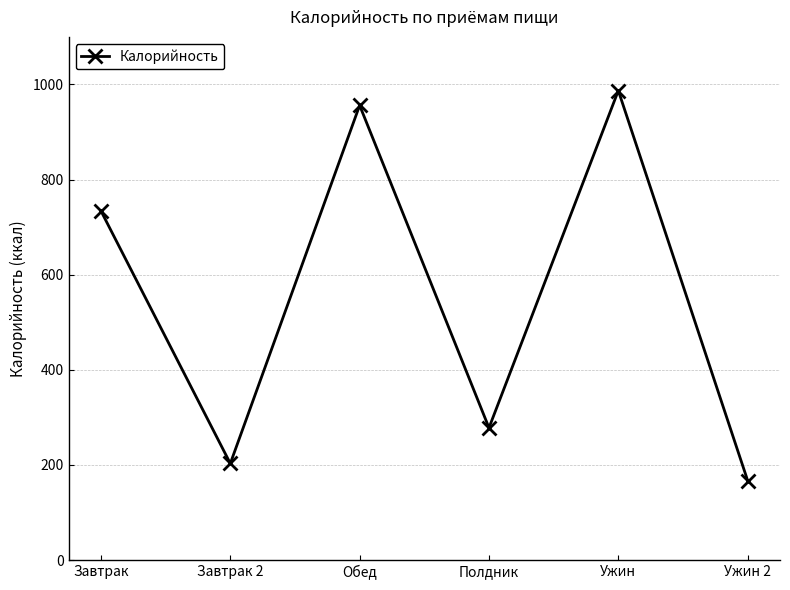

What position from the left is Обед?

3